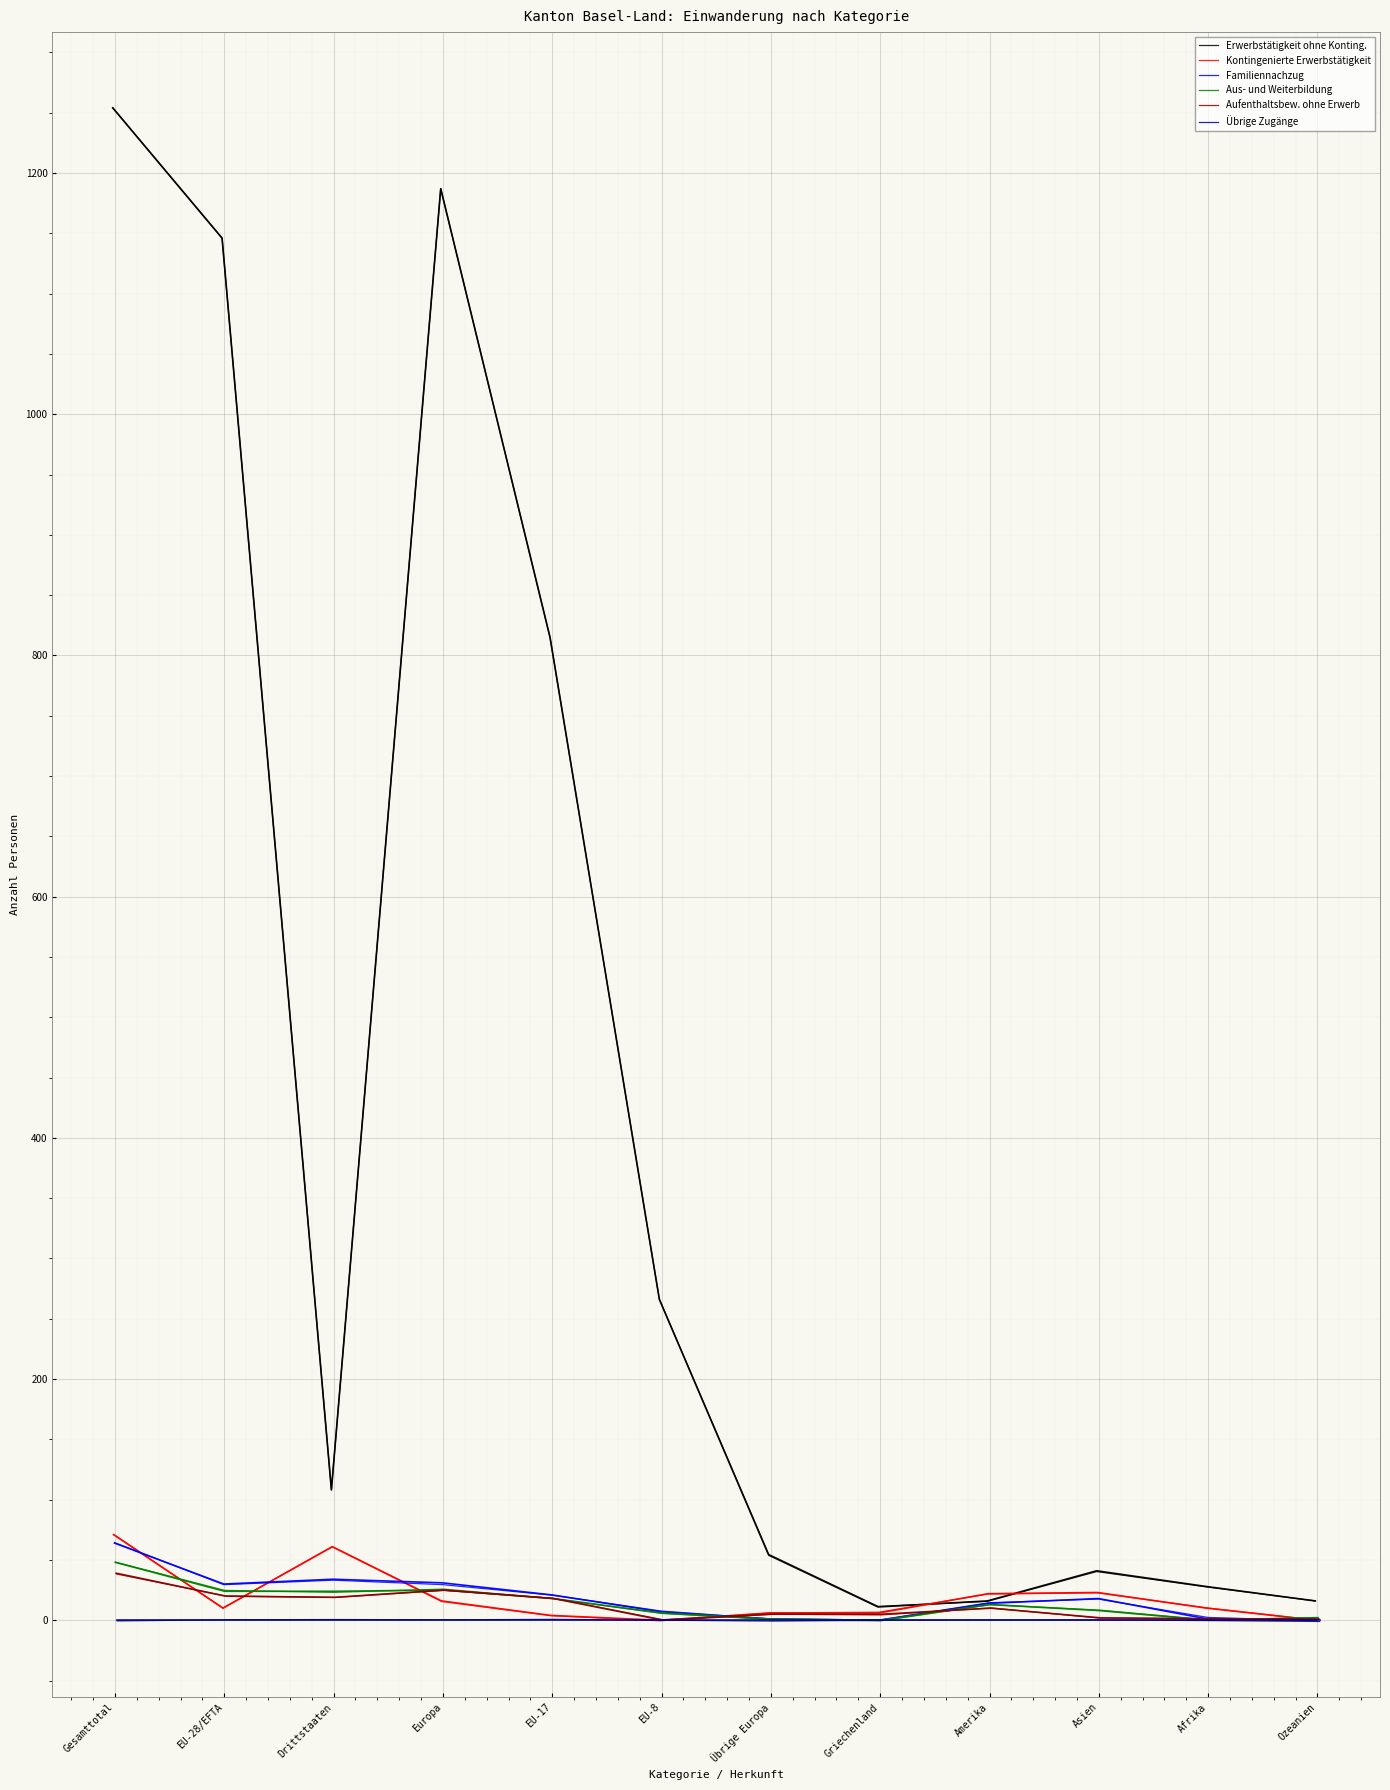

What is the total value across all series at Drittstaaten?

245.0